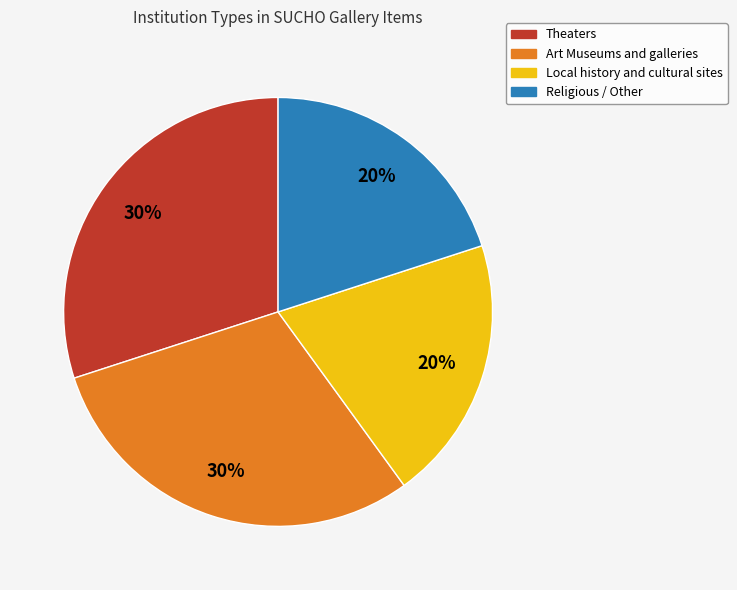

How many segments does this pie chart have?

4